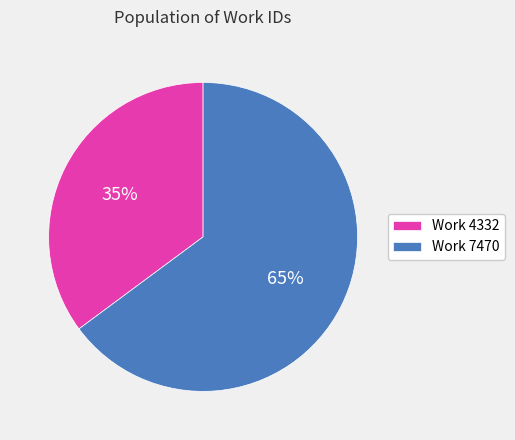

How many slices are in this pie chart?

2